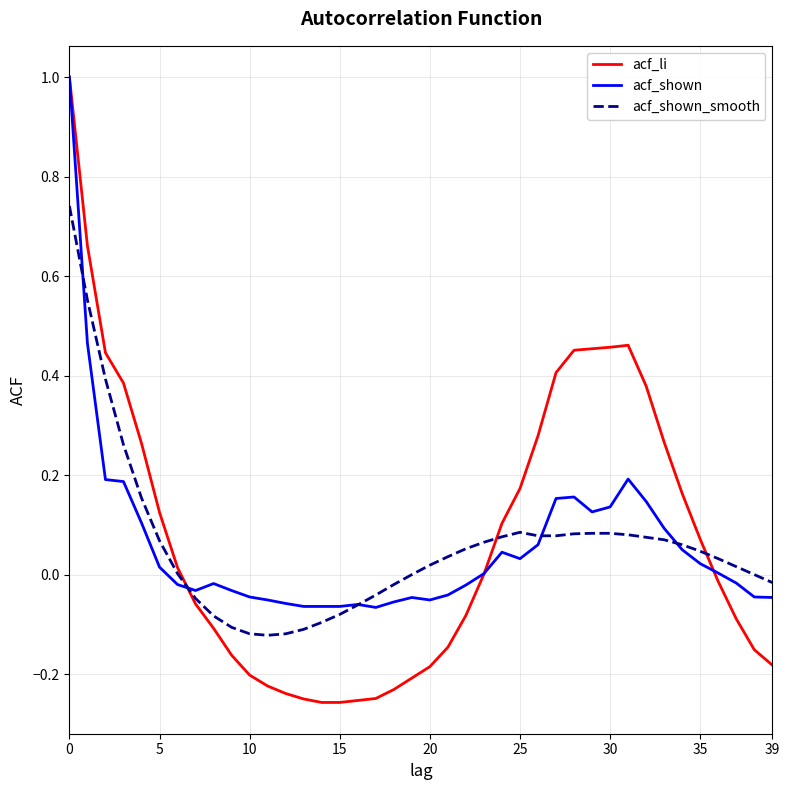

What is the highest value of the acf_li series?

1.0